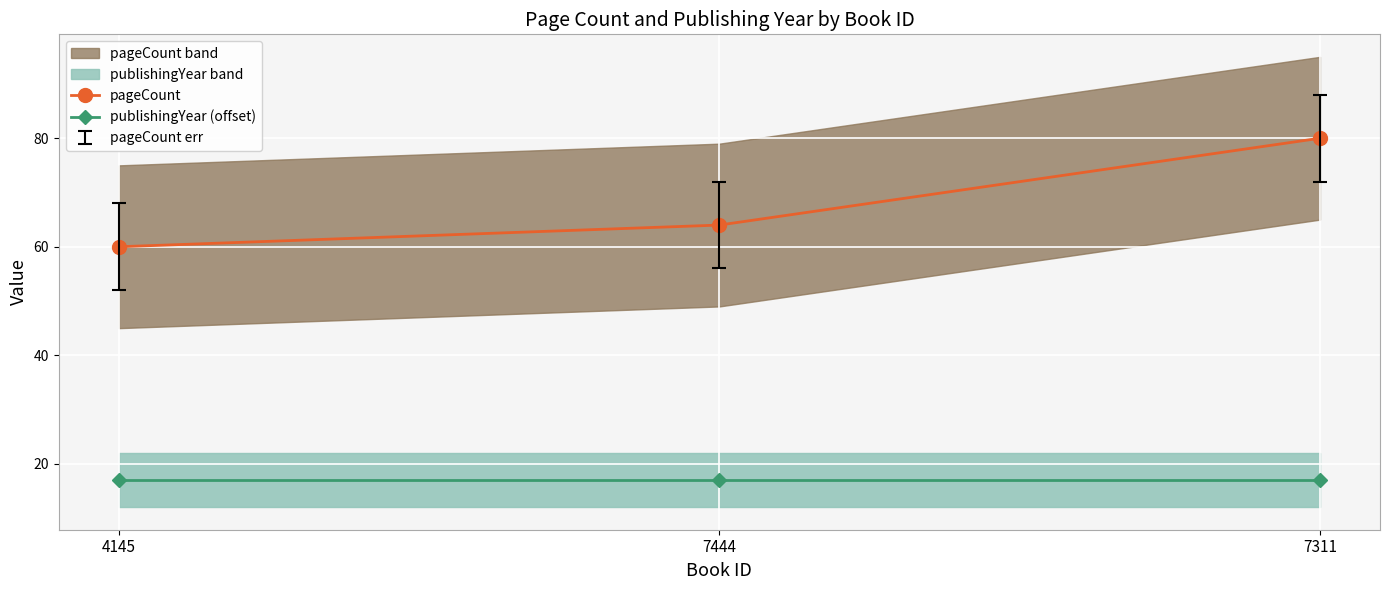

What is the value of the pageCount point at the 1st from the left?

60